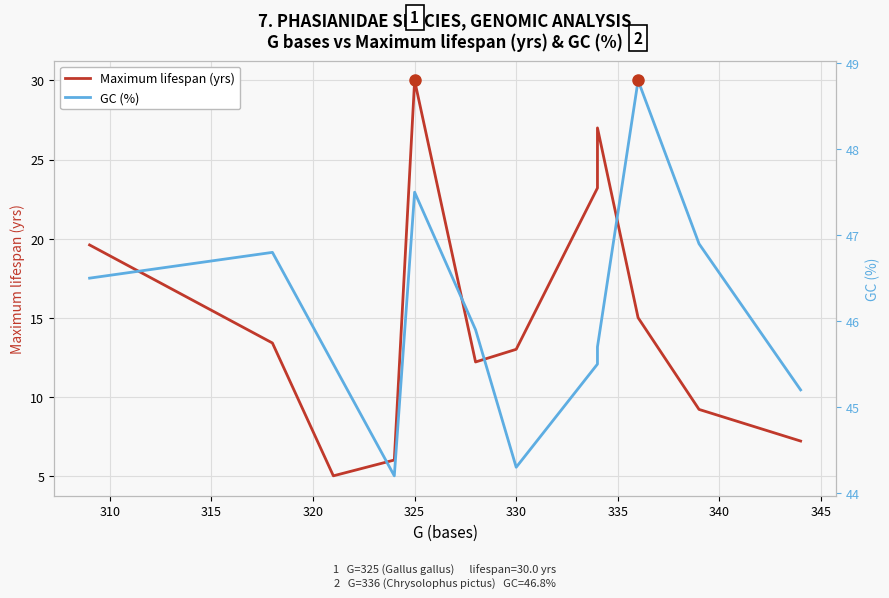

How many data points in GC (%) are above 45?

10